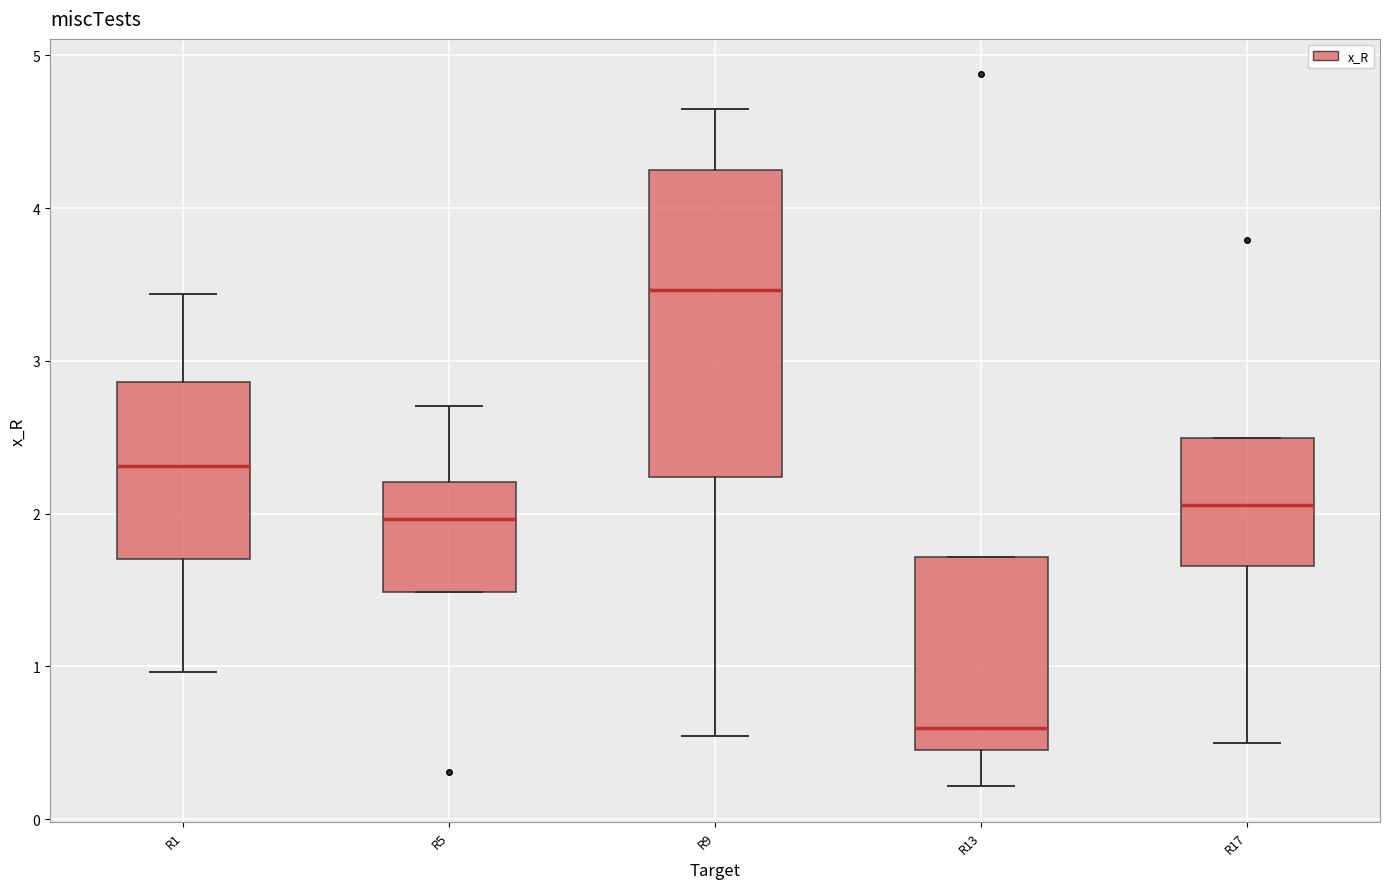

Where is the upper edge of the box for R13 on the y-axis? The values are not printed on the chart, so give them approximately, as read against the axis.

1.7